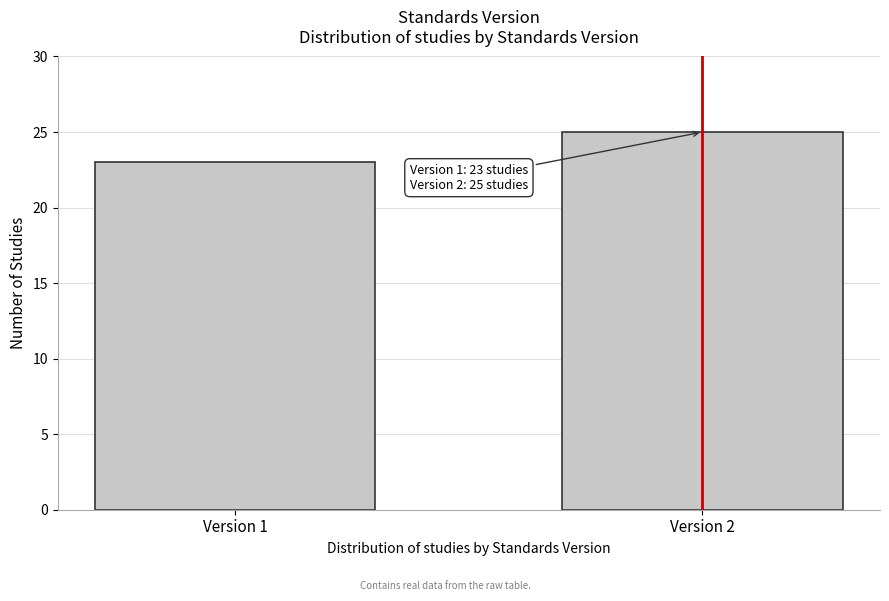

Reading right to left, transcribe all the data shown in this chart.

Version 2=25	Version 1=23